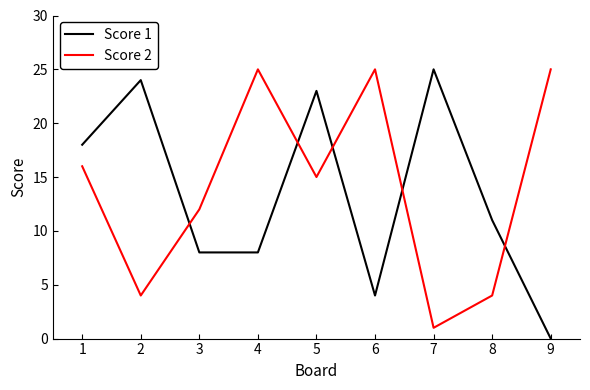

What is the approximate value of Score 2 at 3, to the nearest 10?

10